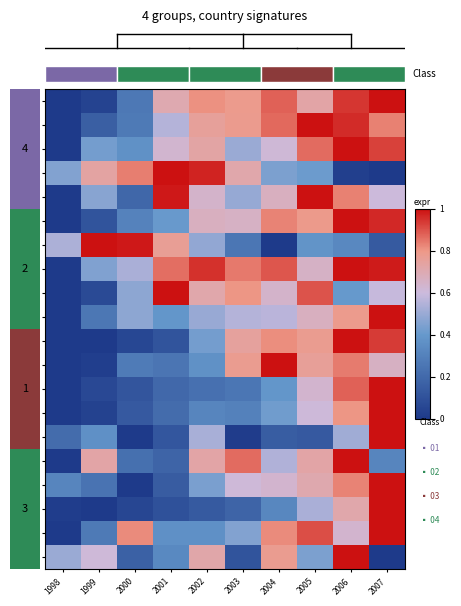

At how many categories does at least one series exceed 0?

10